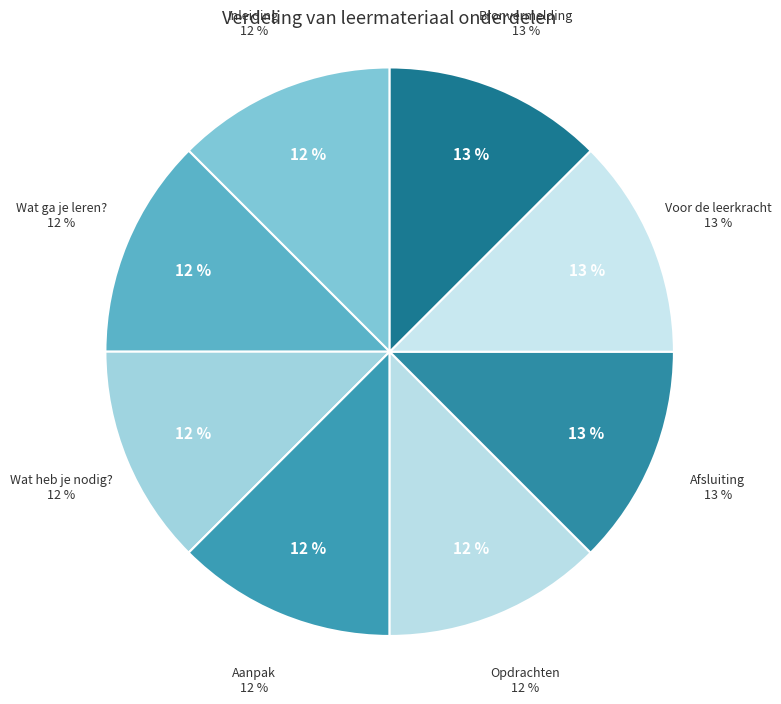

What is the total percentage of Wat ga je leren? and Inleiding?

25.0%